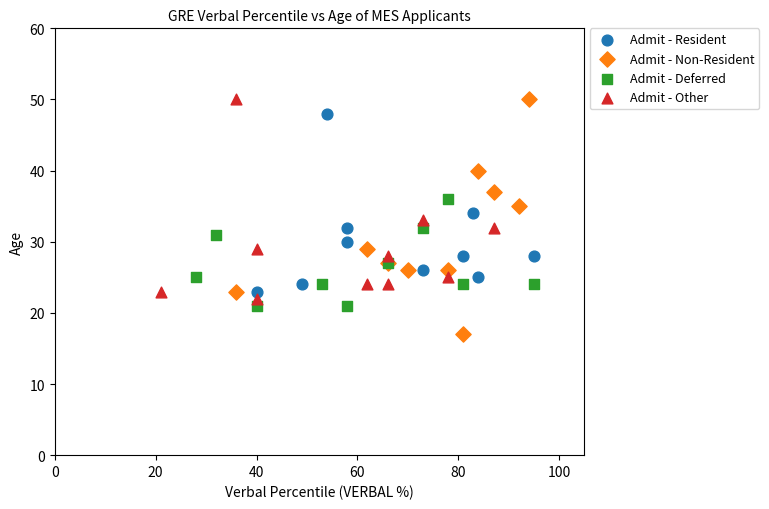

Which series contains the lowest Y value?

Admit - Non-Resident